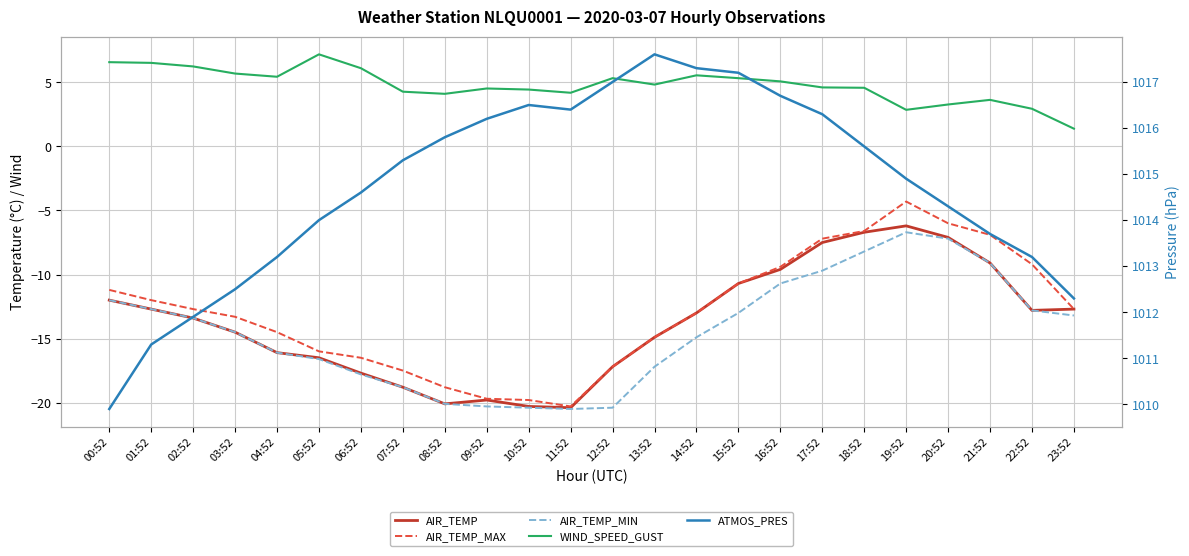

True or false: ATMOS_PRES and WIND_SPEED_GUST intersect in this chart.

False